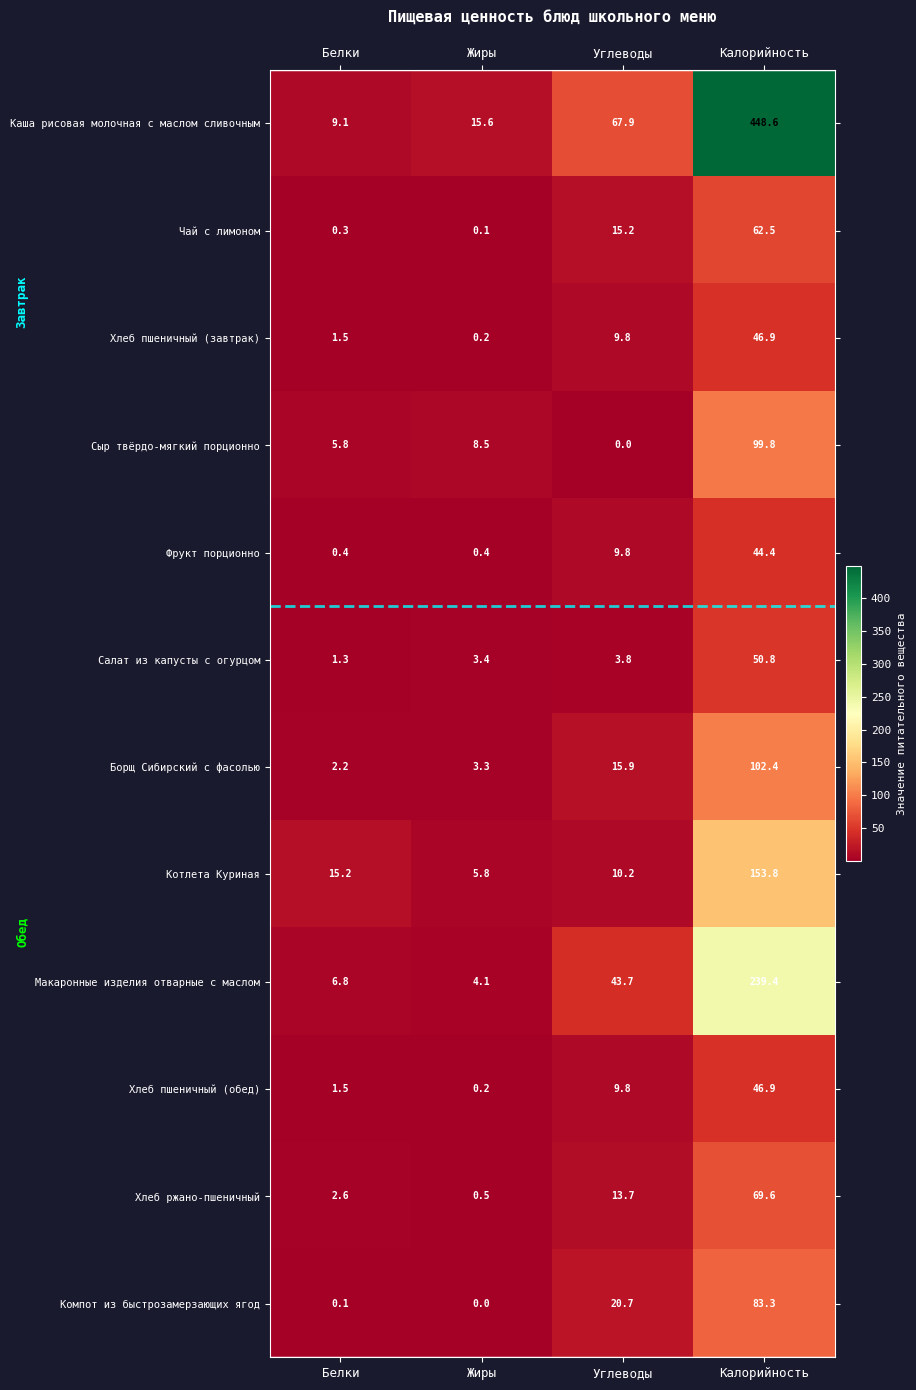

True or false: Макаронные изделия отварные с маслом has a value of 99.7 at Калорийность.

False